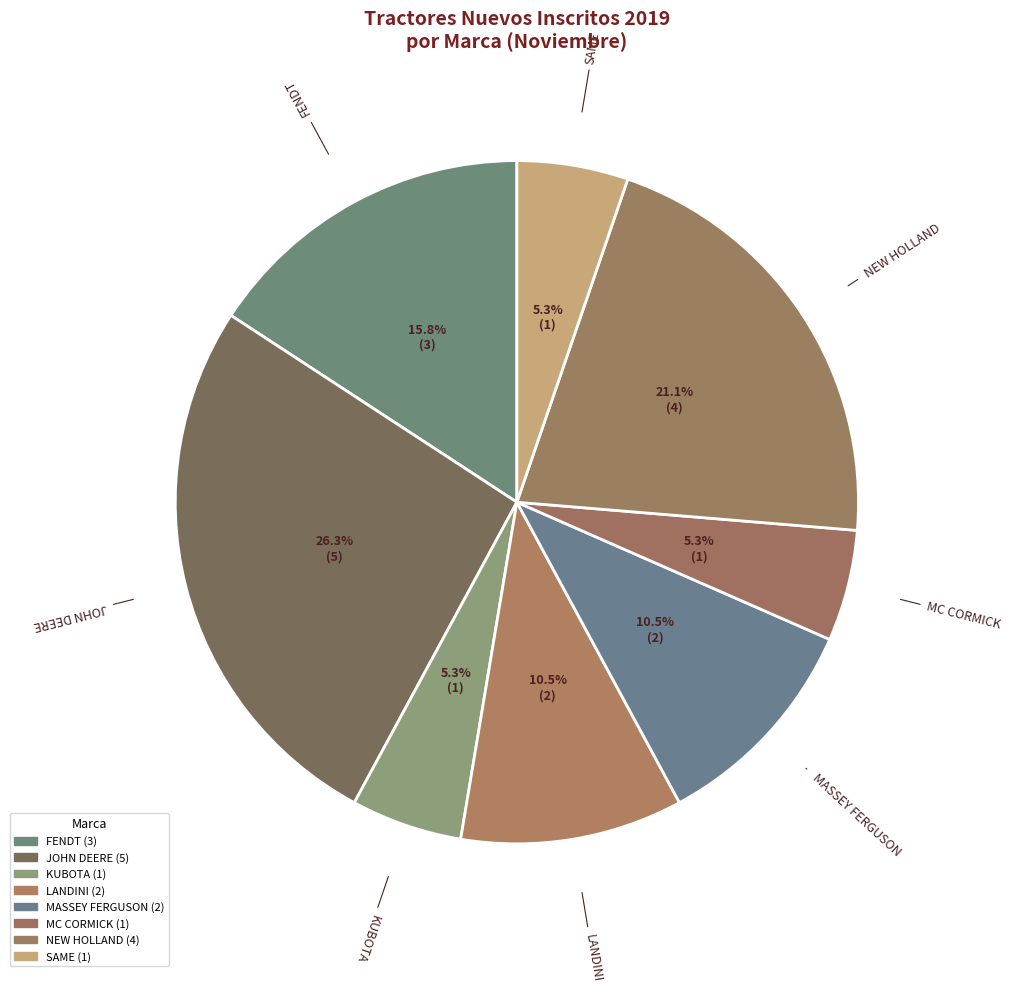

Does MASSEY FERGUSON account for over 50% of the chart?

No